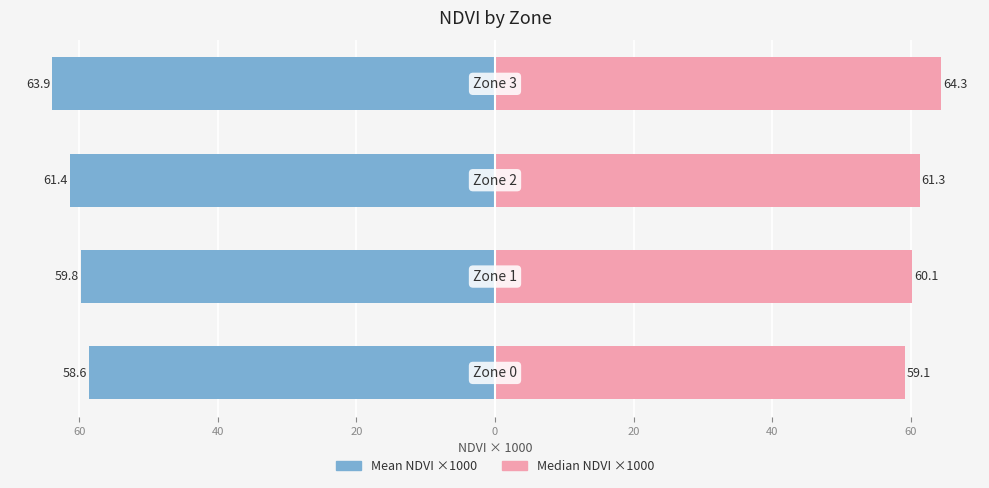

At how many categories does at least one series exceed 22?

4